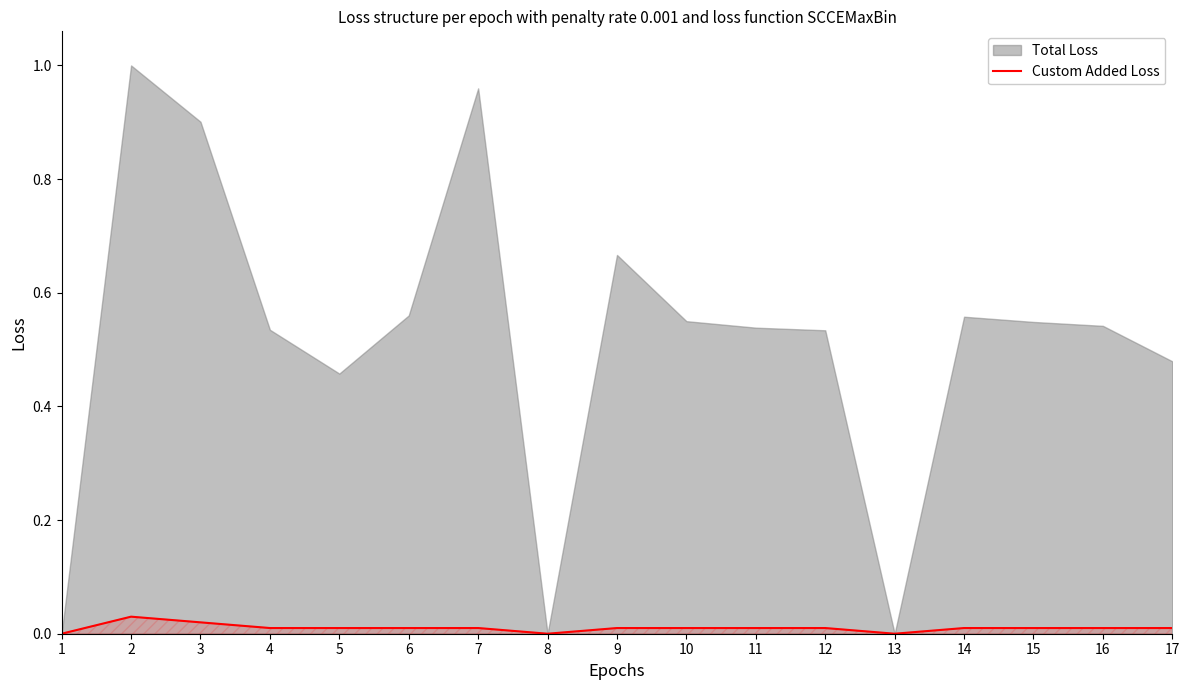

True or false: Custom Added Loss has a value of 0.0 at 12.

True